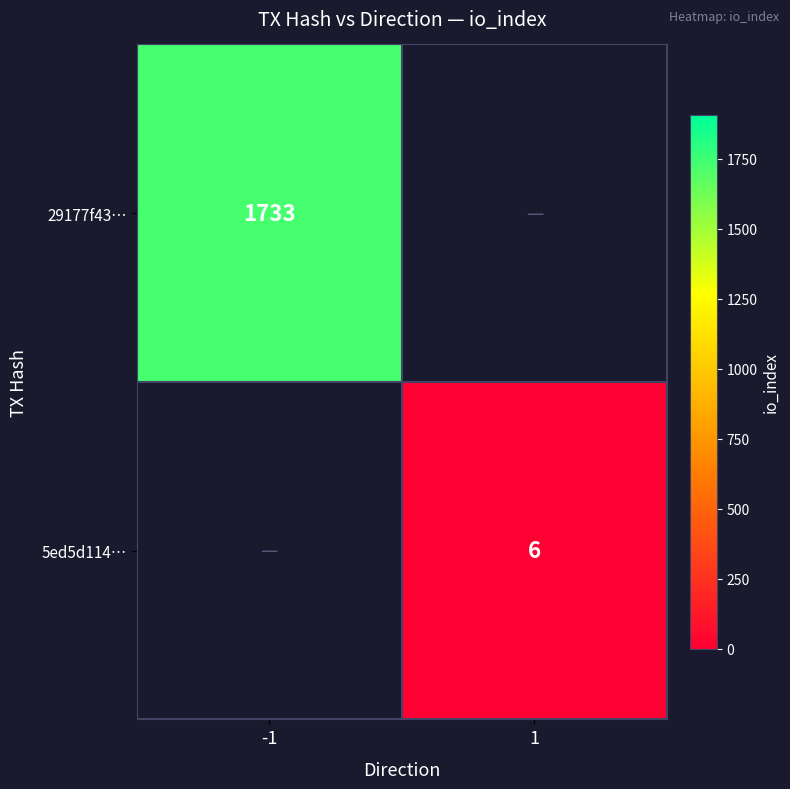

What is the maximum value shown in the chart?

1733.0